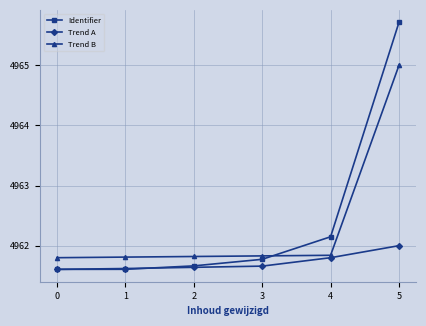

Is this an area chart (filled region under the line)?

No